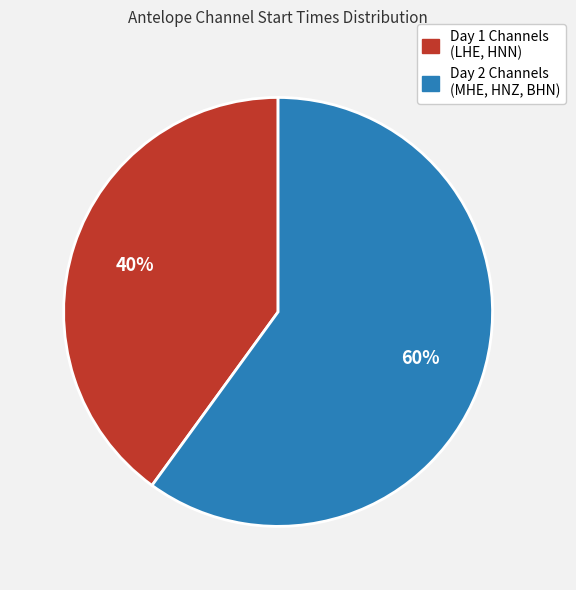

Is it true that Day 1 Channels (LHE, HNN) is 52% of the pie?

False